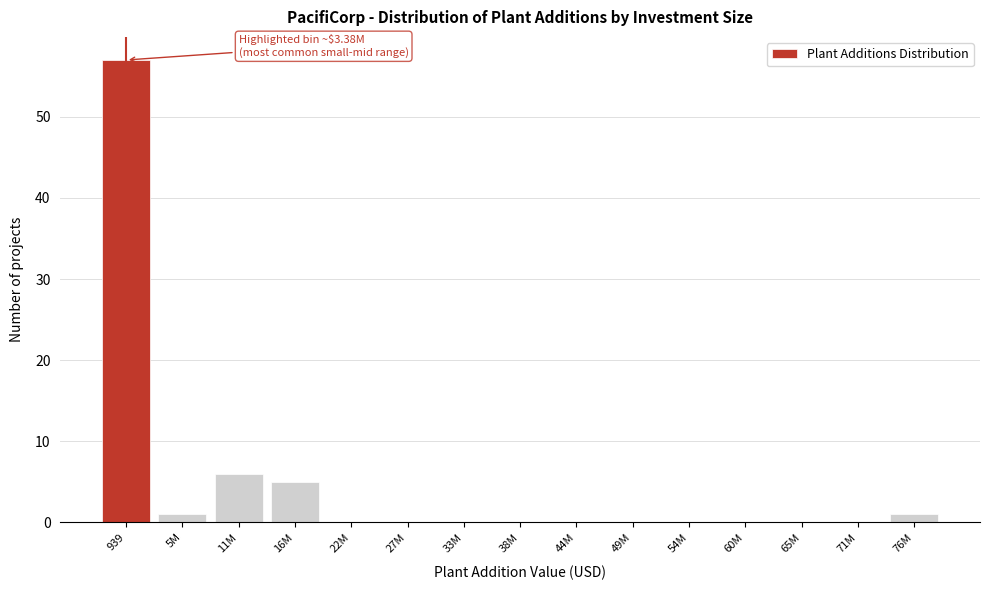

Reading right to left, extract all data points from this chart.

76M=1	71M=0	65M=0	60M=0	54M=0	49M=0	44M=0	38M=0	33M=0	27M=0	22M=0	16M=5	11M=6	5M=1	939=57